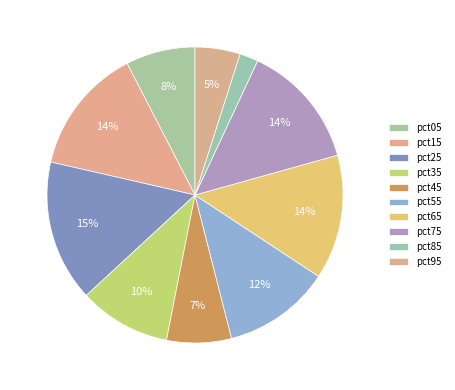

True or false: pct35 accounts for 10% of the total.

True